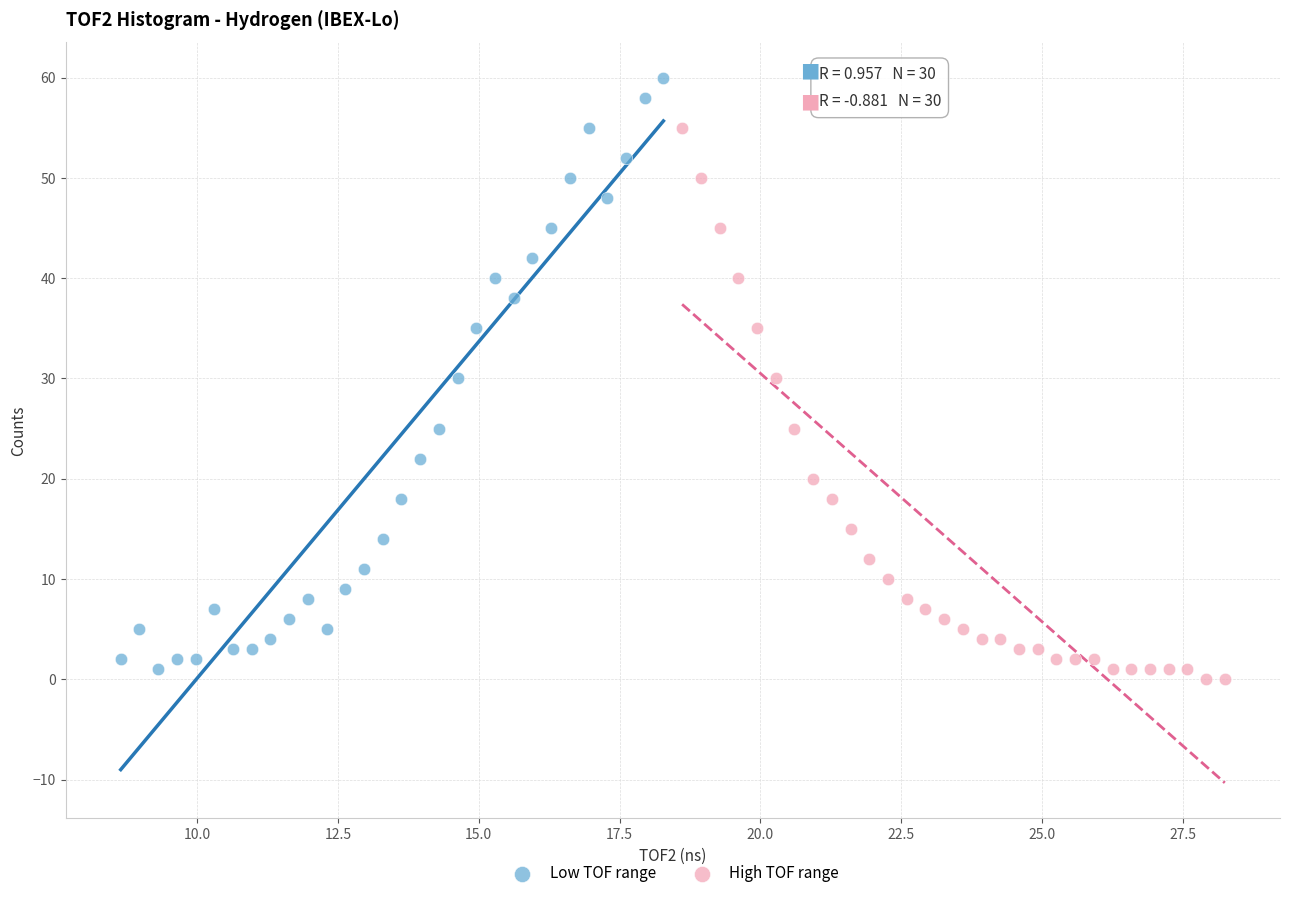

Which series has the largest Y range (max minus min)?

Low TOF range